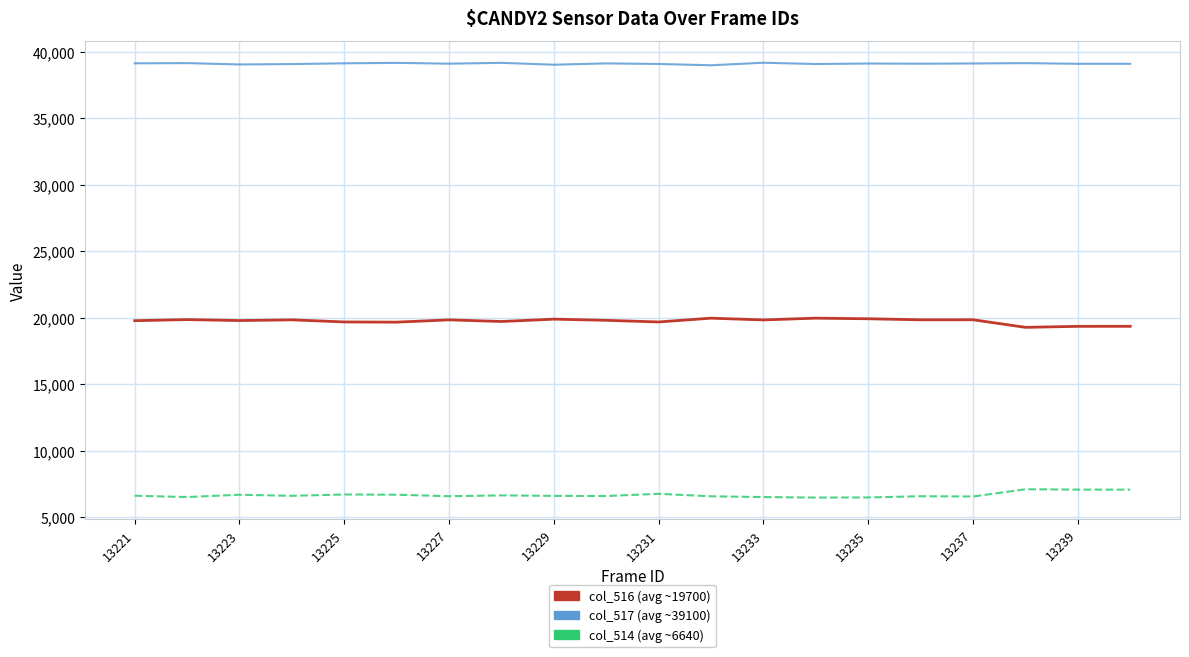

What is the greatest value displayed?

39192